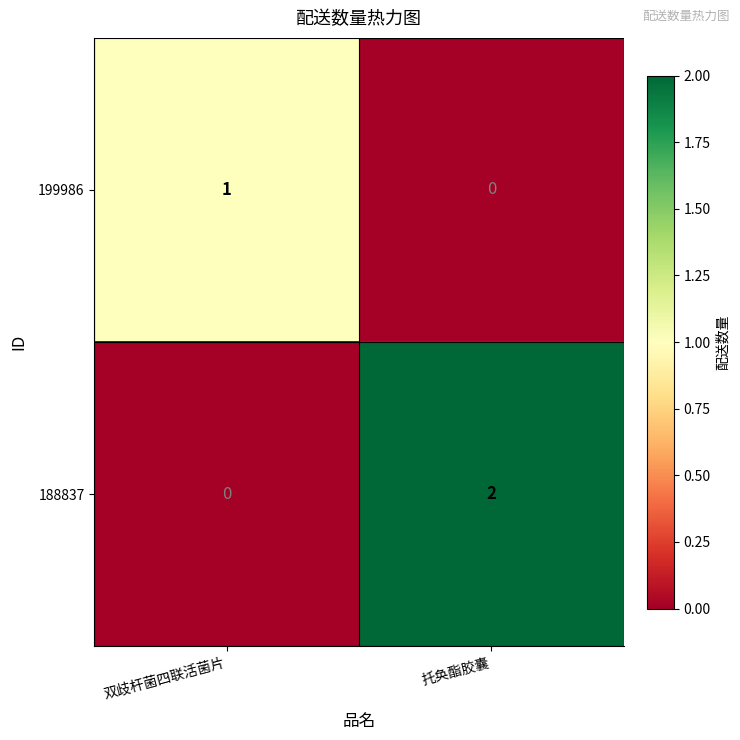

Which series has the widest spread of values?

188837